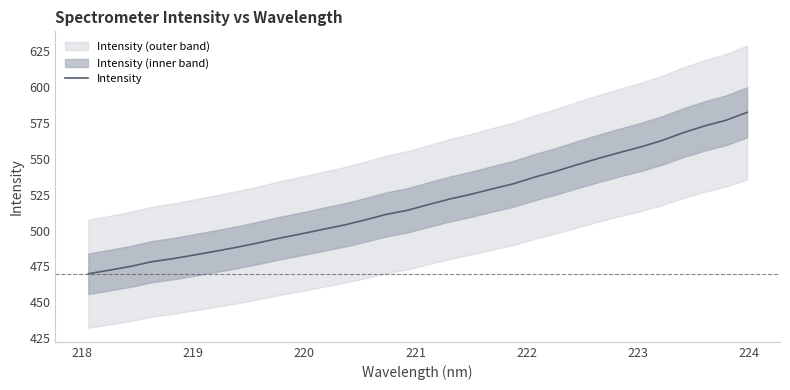

What is the average value?

519.8